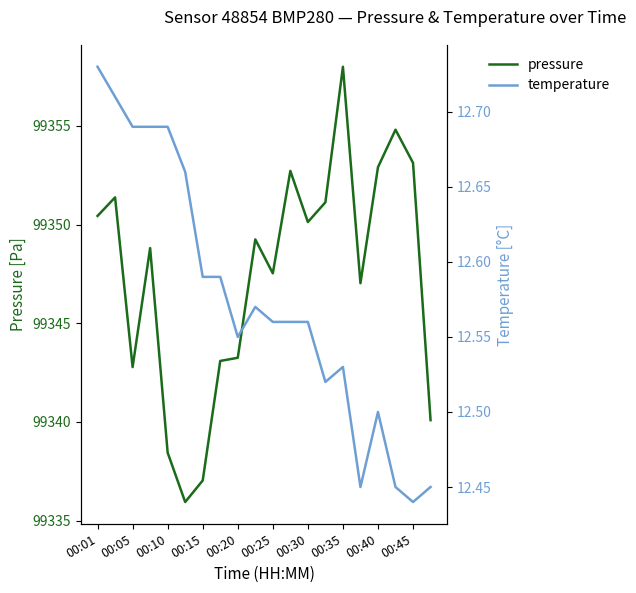

The value of pressure at 00:15 is 99337.0. True or false?

True